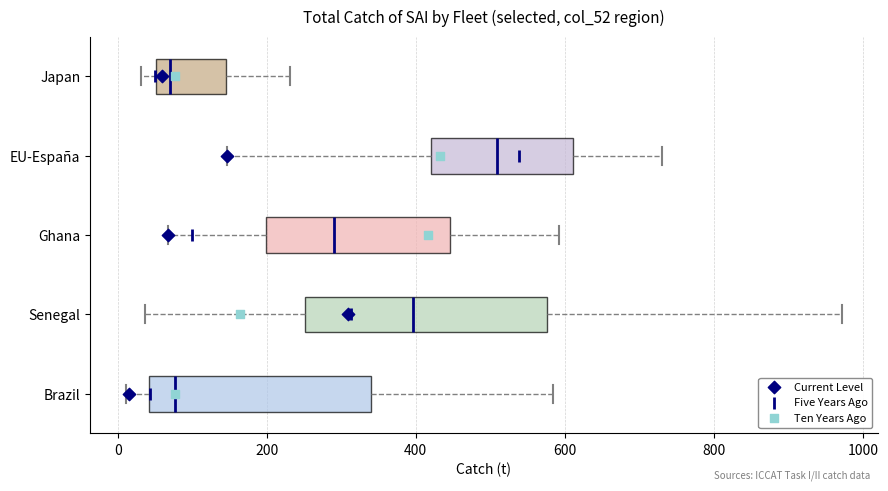

Reading bottom to top, transcribe this box plot: for each box, give where its median line is, the range the box spans, and where its two whiskers end, as read against the x-axis. The values are not printed on the chart, so give them approximately, as read against the axis.

Brazil: median 80, box 40 to 340, whiskers 20 to 580
Senegal: median 400, box 260 to 580, whiskers 40 to 980
Ghana: median 300, box 200 to 440, whiskers 60 to 600
EU-España: median 500, box 420 to 620, whiskers 140 to 740
Japan: median 60 (just right of the box's left edge), box 60 to 140, whiskers 40 to 240